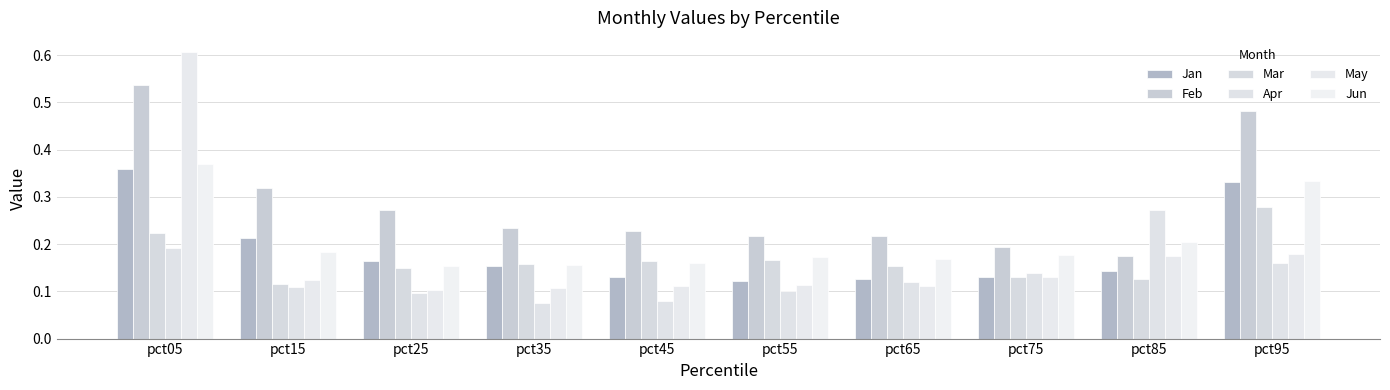

Reading left to right, what are all the values shown in this chart?

Jan: pct05=0.4	pct15=0.2	pct25=0.2	pct35=0.2	pct45=0.1	pct55=0.1	pct65=0.1	pct75=0.1	pct85=0.1	pct95=0.3
Feb: pct05=0.5	pct15=0.3	pct25=0.3	pct35=0.2	pct45=0.2	pct55=0.2	pct65=0.2	pct75=0.2	pct85=0.2	pct95=0.5
Mar: pct05=0.2	pct15=0.1	pct25=0.1	pct35=0.2	pct45=0.2	pct55=0.2	pct65=0.2	pct75=0.1	pct85=0.1	pct95=0.3
Apr: pct05=0.2	pct15=0.1	pct25=0.1	pct35=0.1	pct45=0.1	pct55=0.1	pct65=0.1	pct75=0.1	pct85=0.3	pct95=0.2
May: pct05=0.6	pct15=0.1	pct25=0.1	pct35=0.1	pct45=0.1	pct55=0.1	pct65=0.1	pct75=0.1	pct85=0.2	pct95=0.2
Jun: pct05=0.4	pct15=0.2	pct25=0.2	pct35=0.2	pct45=0.2	pct55=0.2	pct65=0.2	pct75=0.2	pct85=0.2	pct95=0.3